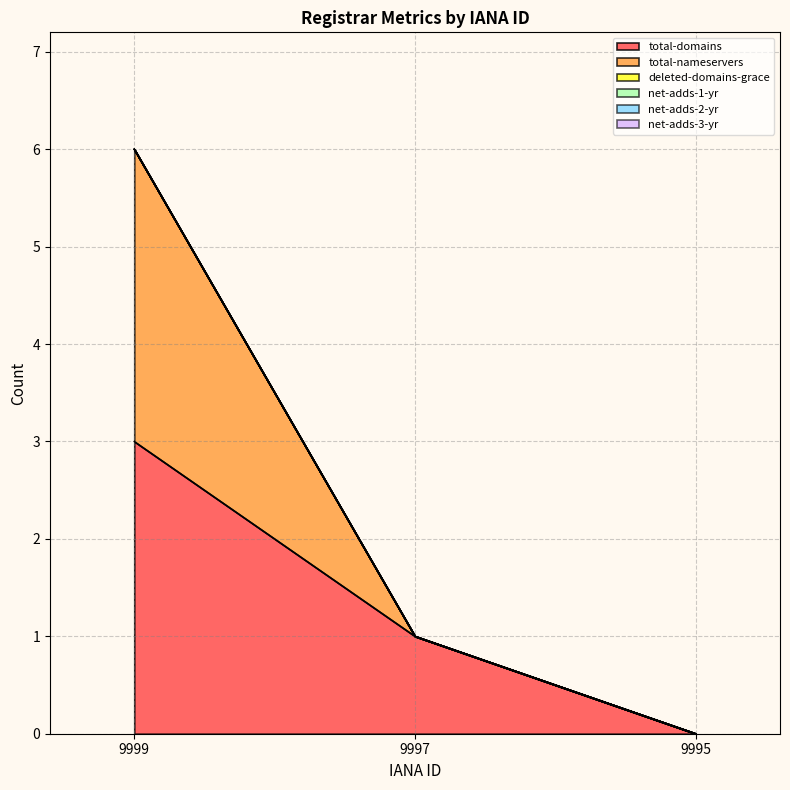

What is the sum of the total-nameservers values at 9999 and 9995?

3